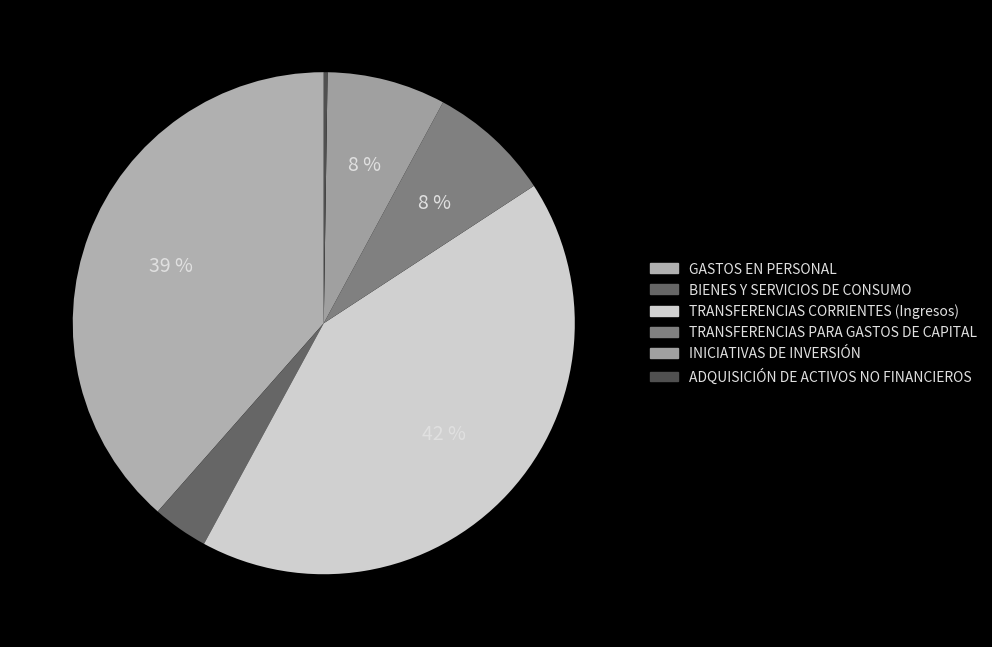

To the nearest percent, what is the difference between the largest and smallest slice percentages?

42%